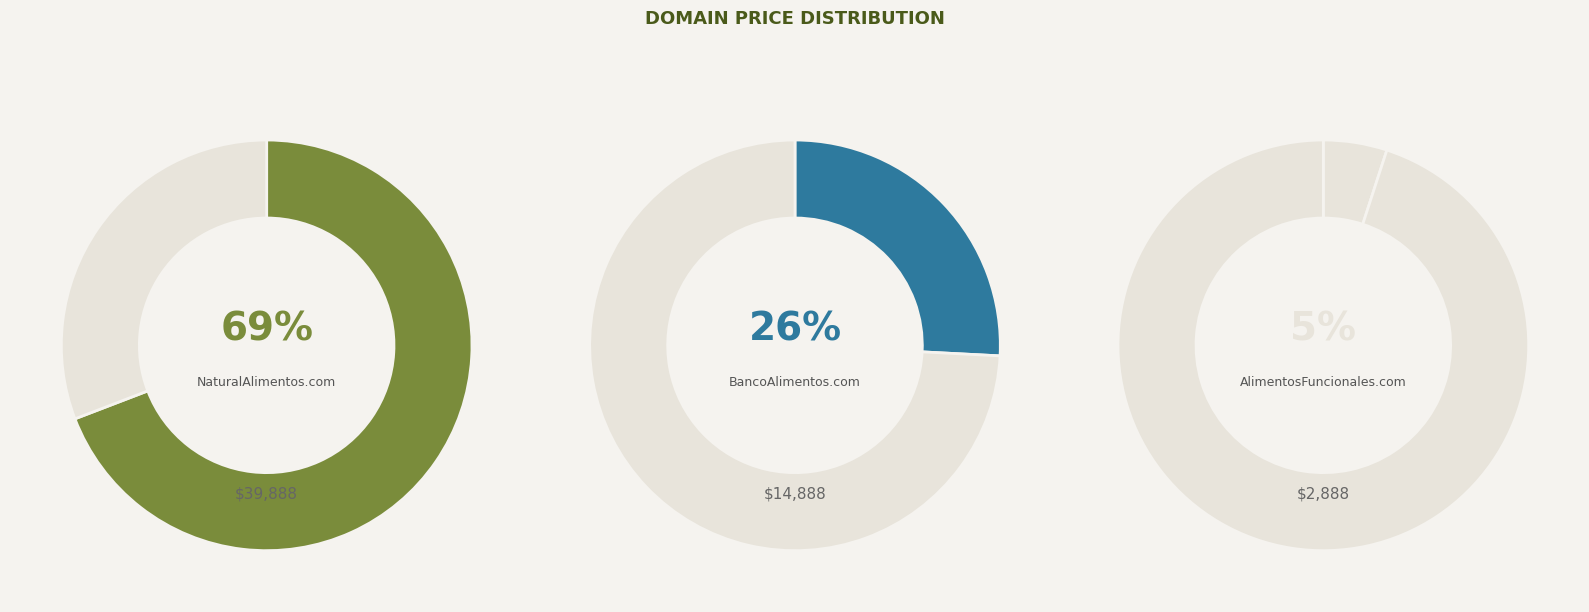

Is it true that AlimentosFuncionales.com is 10% of the pie?

False